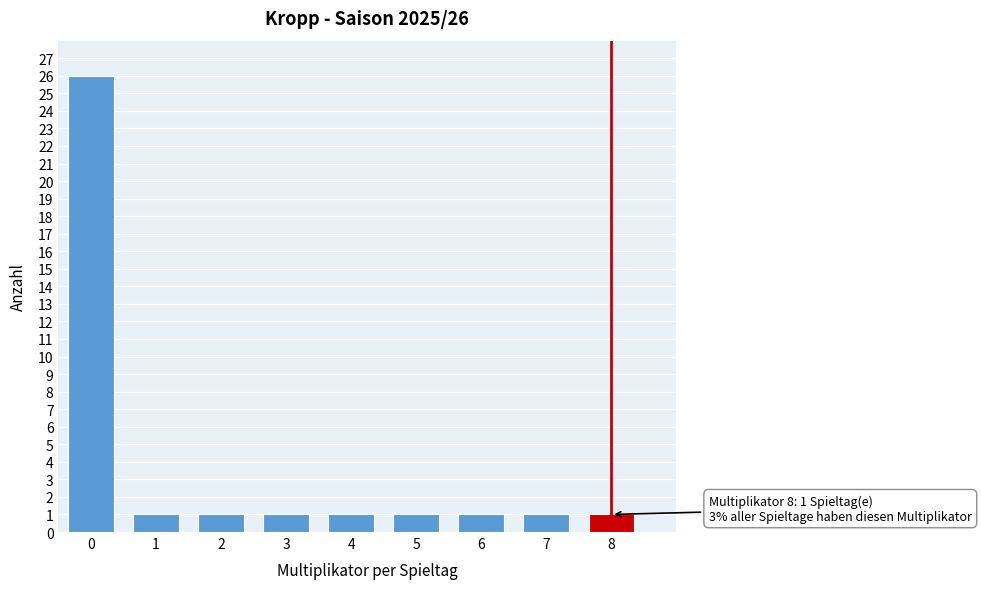

Reading left to right, what are all the values shown in this chart?

0=26	1=1	2=1	3=1	4=1	5=1	6=1	7=1	8=1